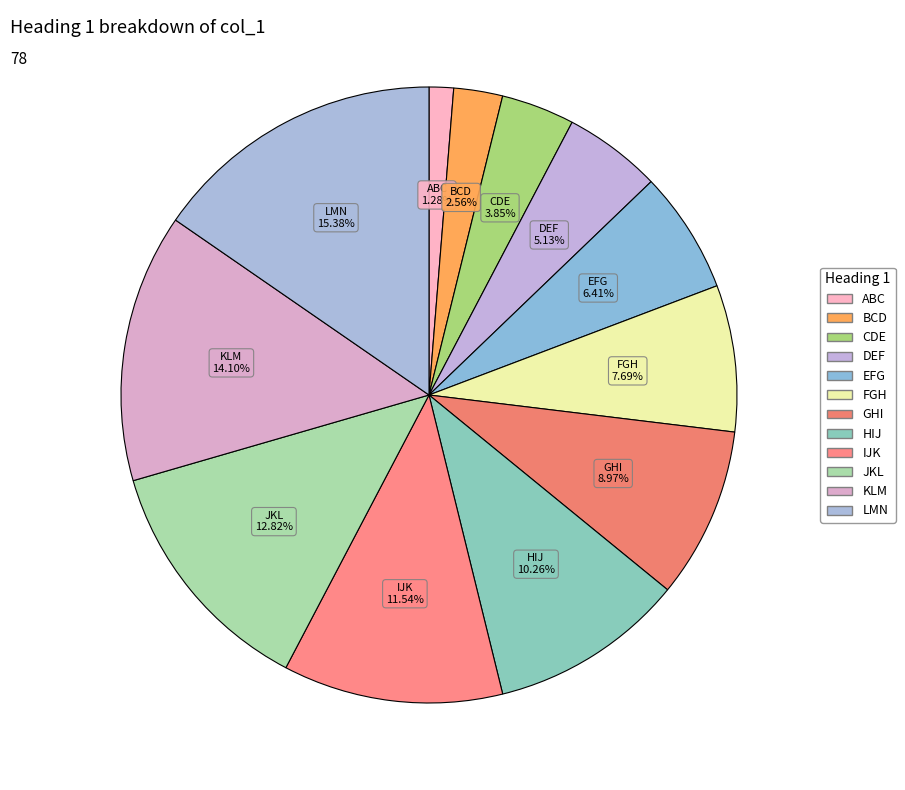

What portion of the pie excludes ABC?

98.7%